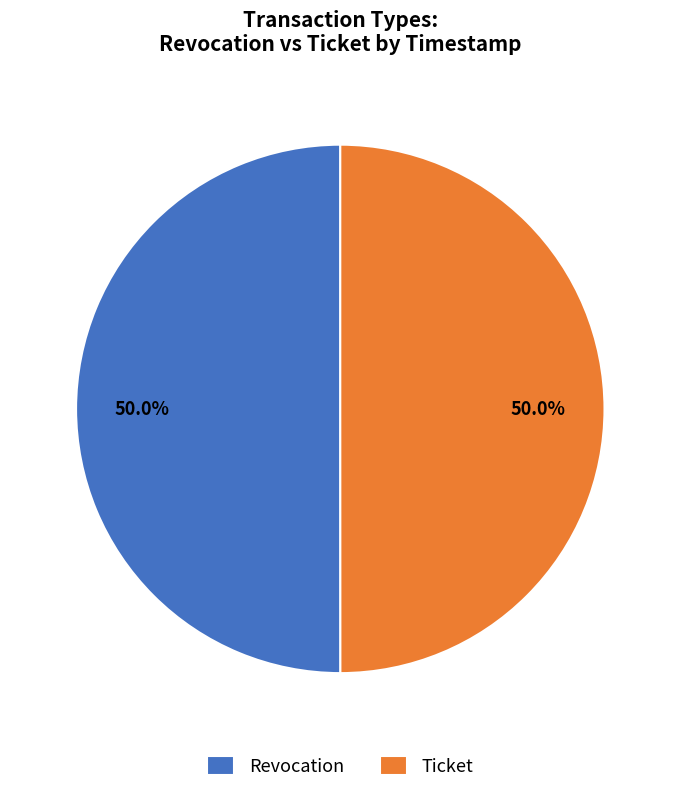

How many segments does this pie chart have?

2